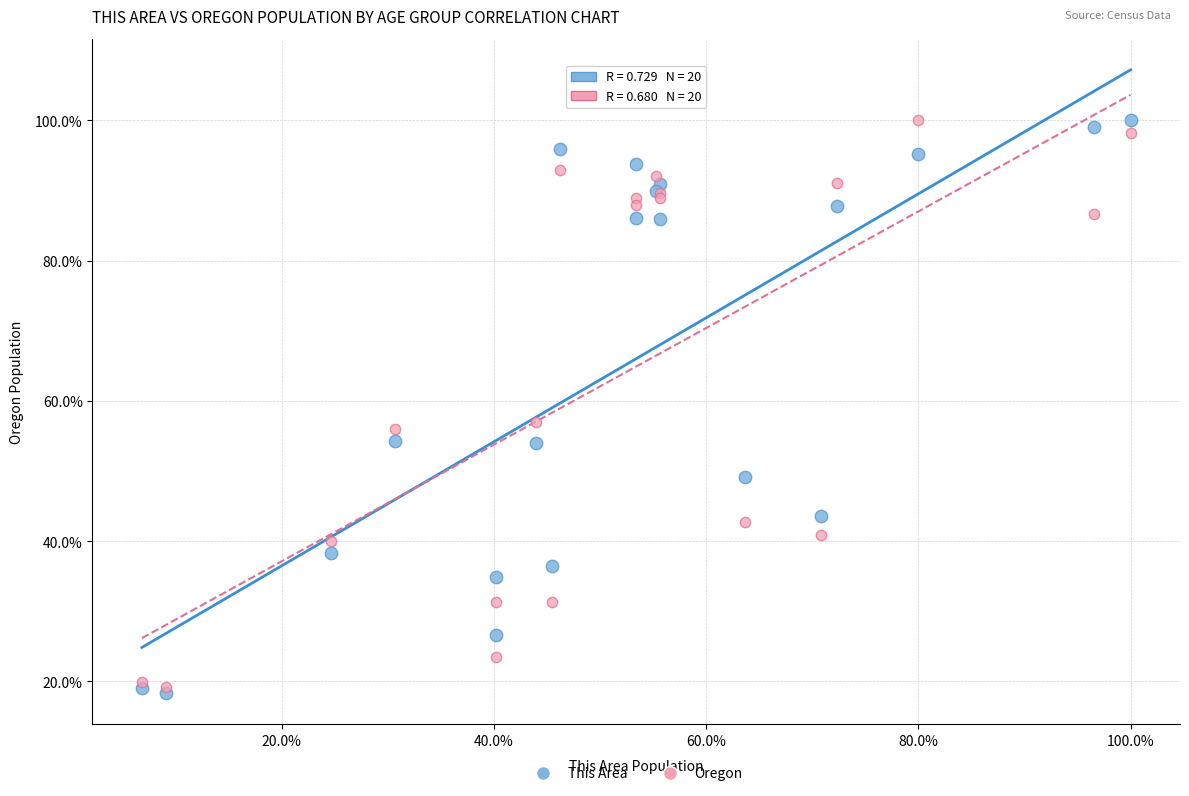

Which series contains the lowest Y value?

This Area